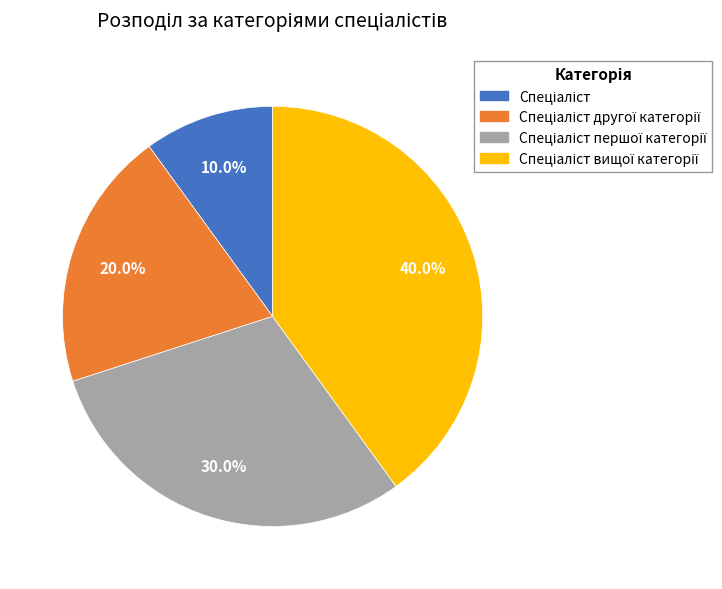

How many slices are in this pie chart?

4